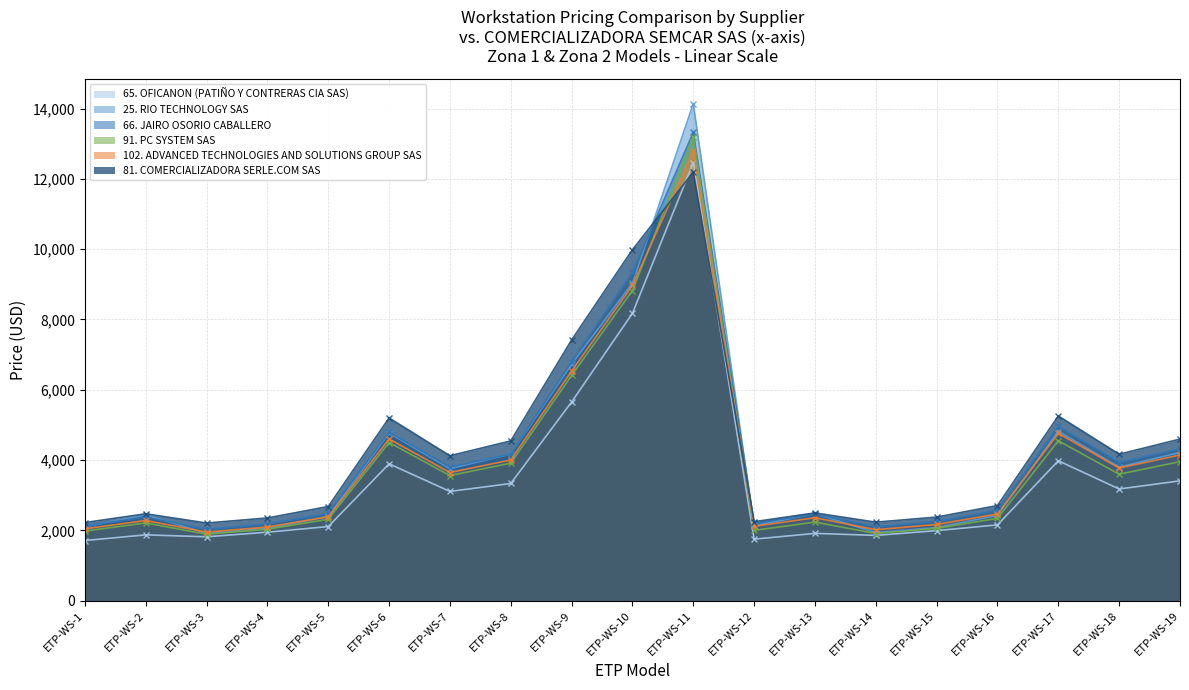

Which series has the largest range (max minus min)?

25. RIO TECHNOLOGY SAS